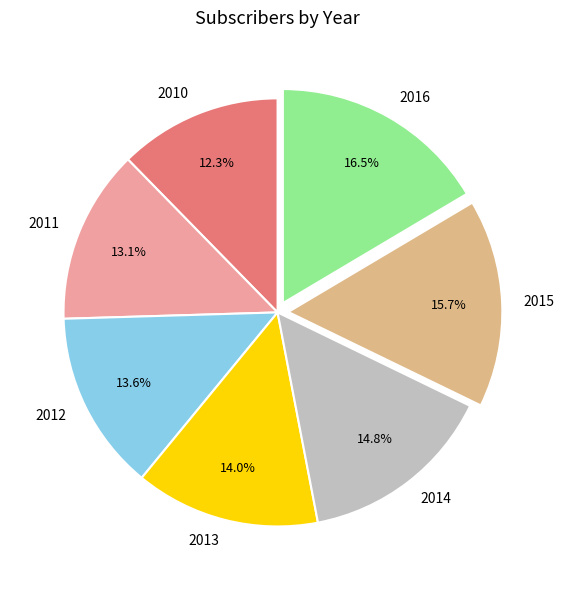

To the nearest percent, what percentage of the pie is 2014?

15%